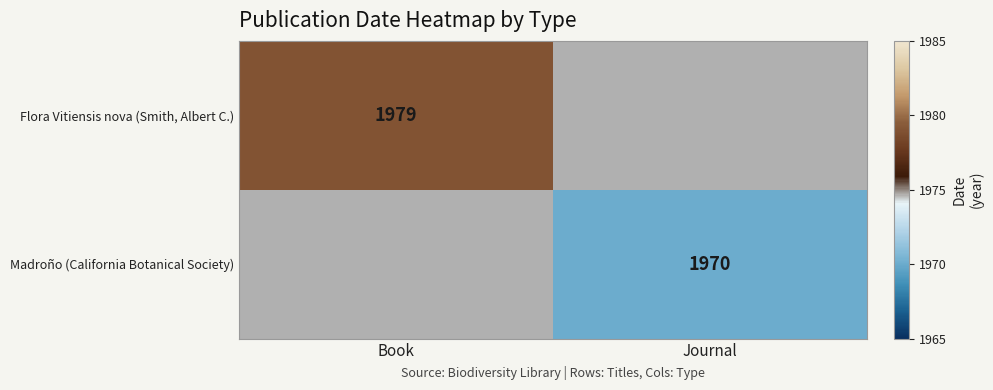

Is it true that Madroño (California Botanical Society) equals 734 at Journal?

False